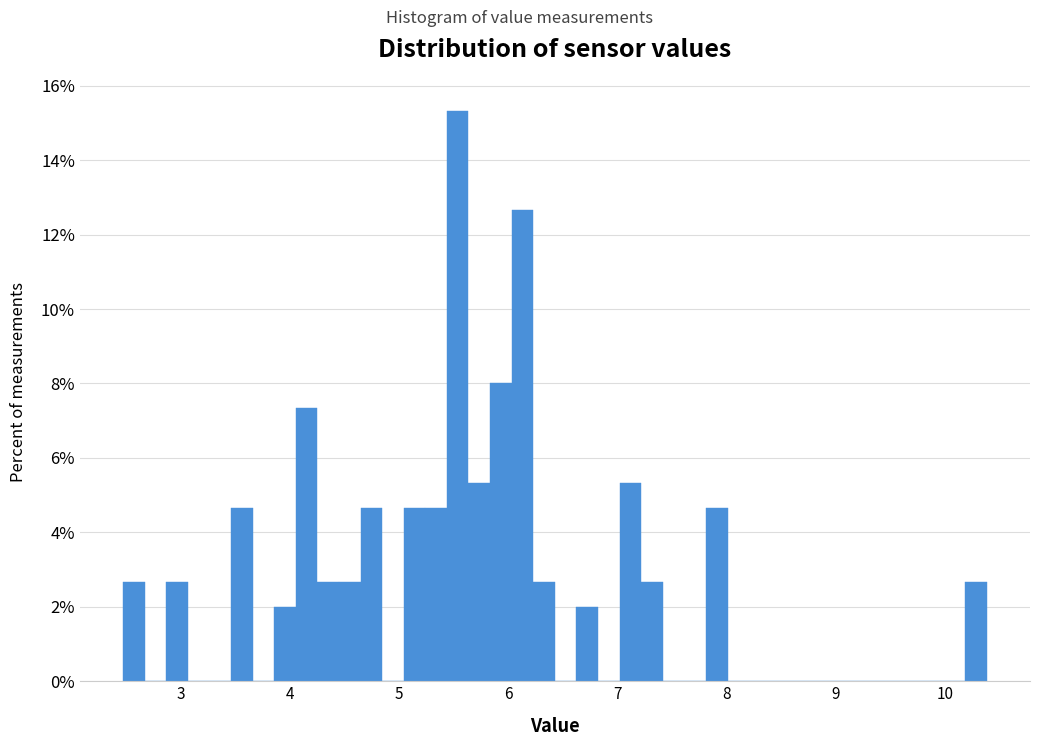

Around what value on the x-axis is the tallest bar? Give the approximate position of its centre, as read against the axis.

5.5